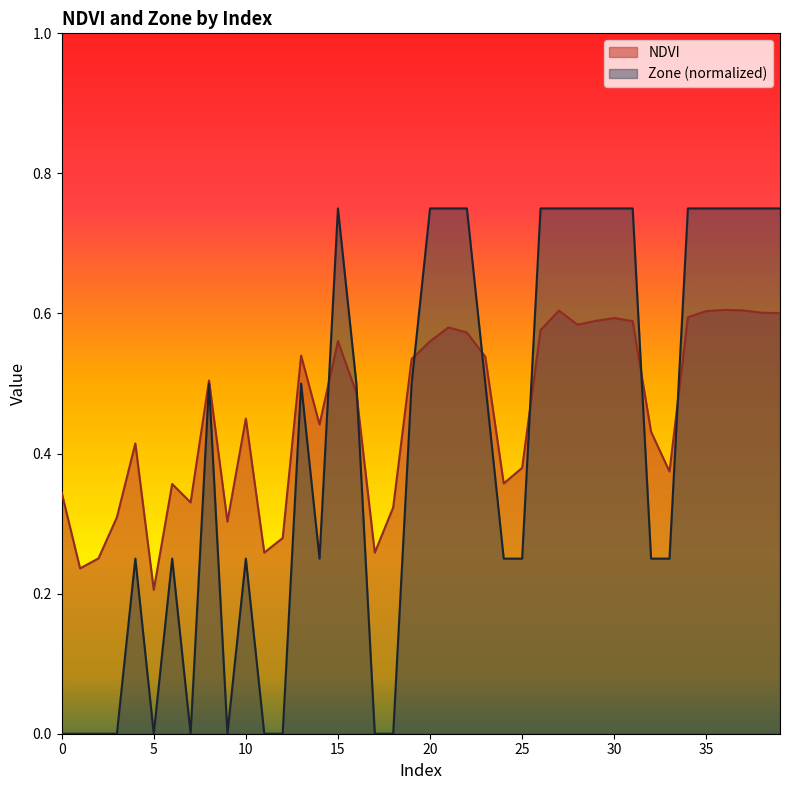

Does the chart display data point markers on the line(s)?

No